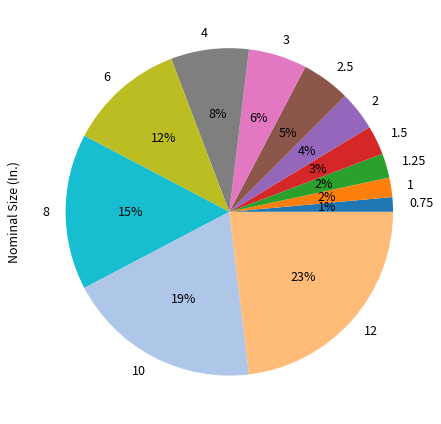

What percentage is the 6 slice, to the nearest percent?

12%